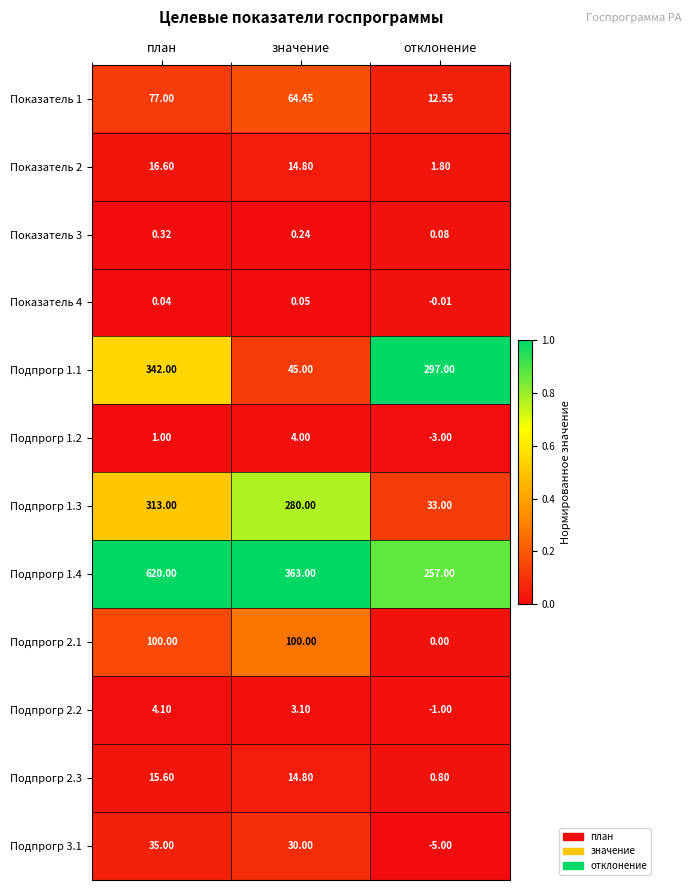

At which category is the sum across all series the highest?

план